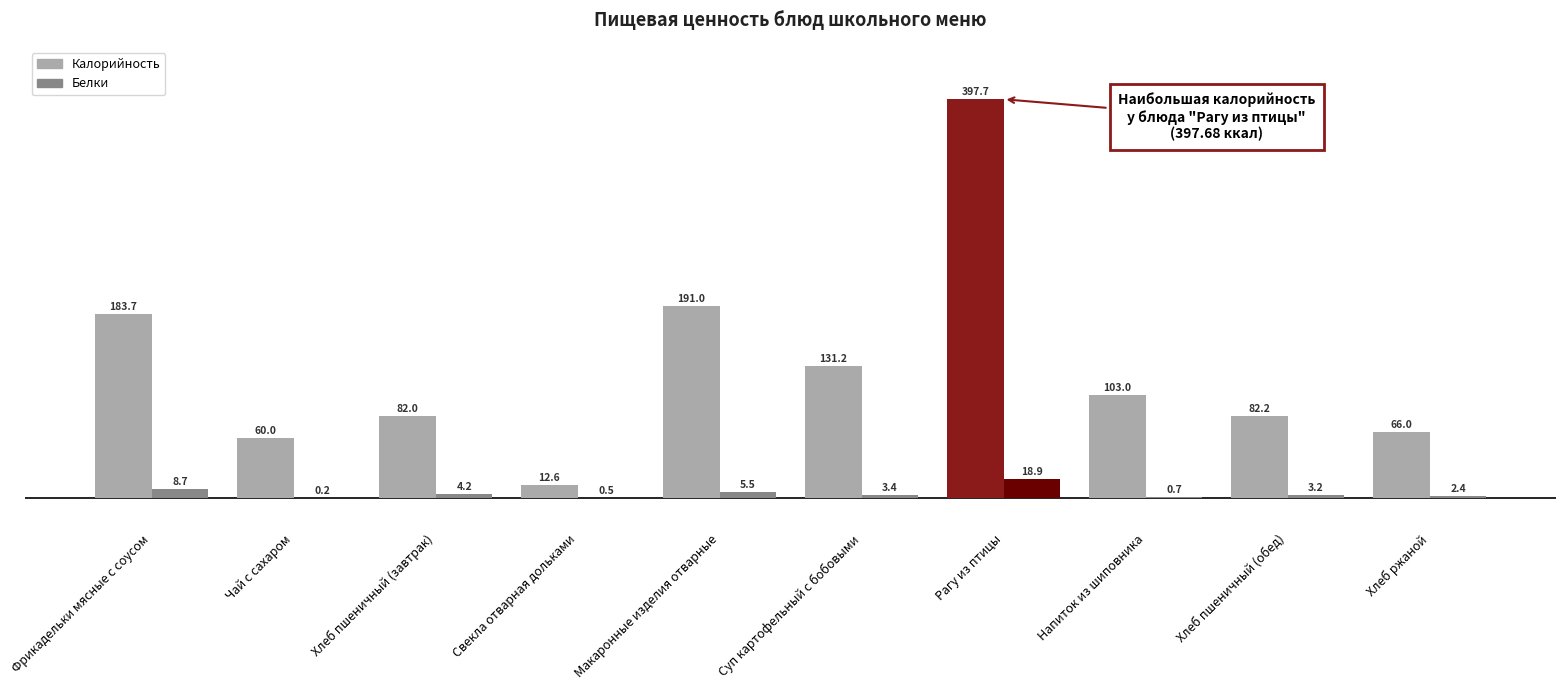

How many series are shown in this chart?

2